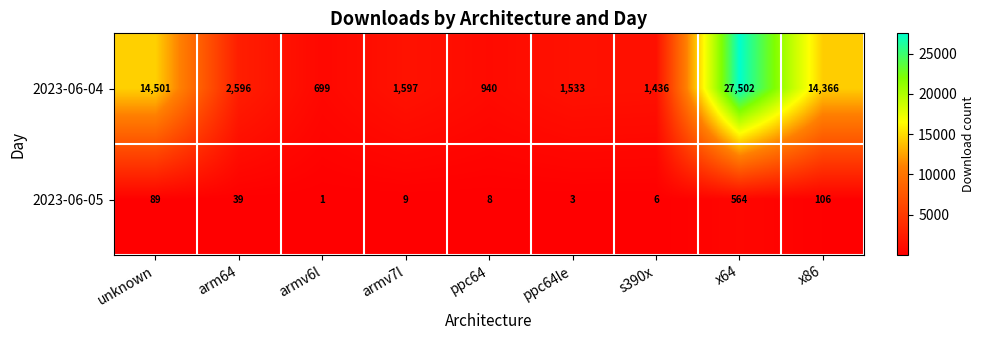

Which series has the widest spread of values?

2023-06-04